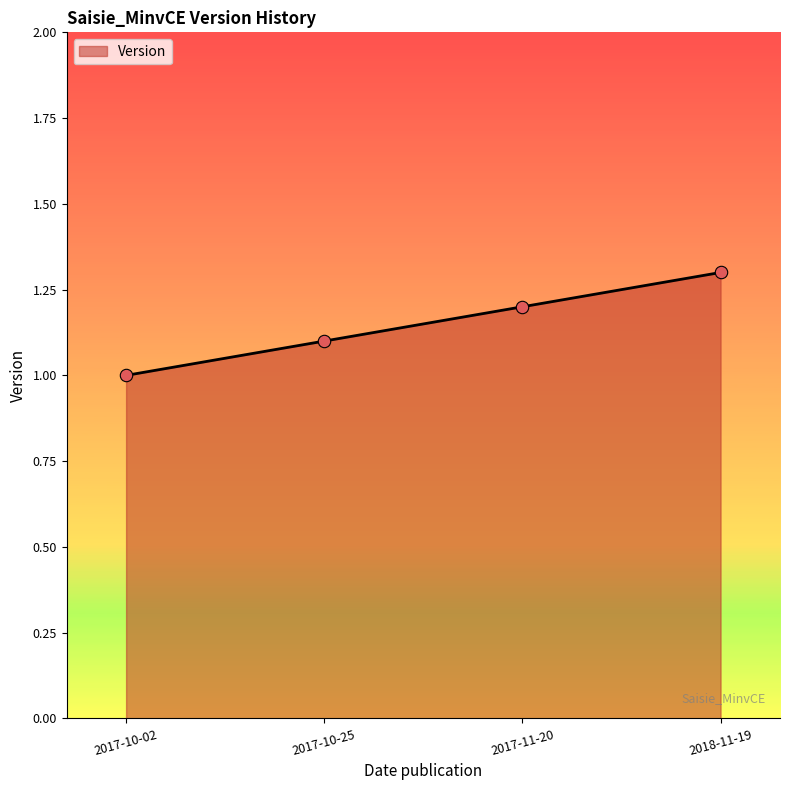

What is the change in value from 2017-10-02 to 2018-11-19?

+0.3